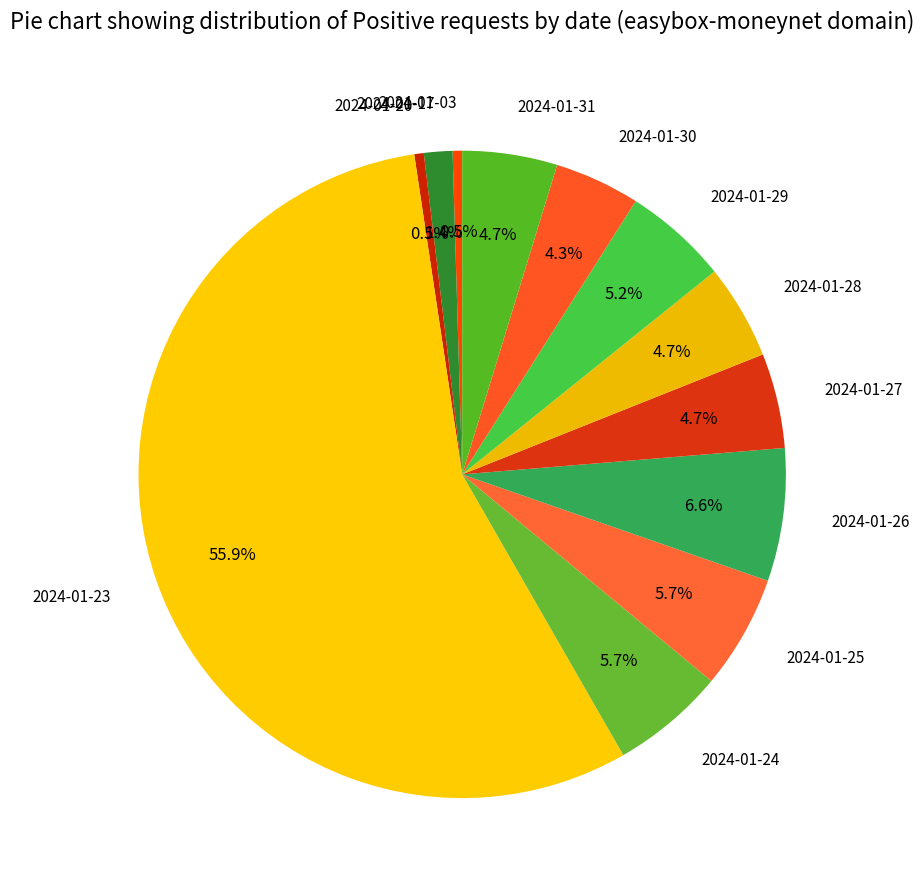

Is it true that 2024-01-03 is 6% of the pie?

False